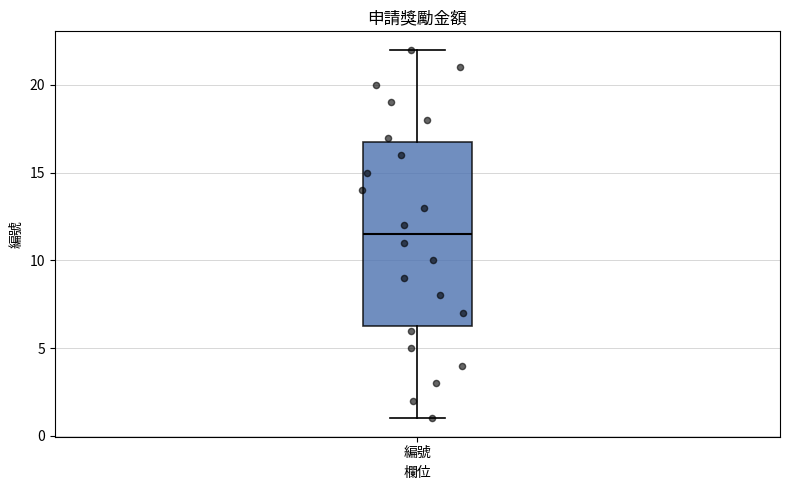

Transcribe this box plot: give where the median line is, the range the box spans, and where the two whiskers end, as read against the y-axis. The values are not printed on the chart, so give them approximately, as read against the axis.

median 11.5, box 6.5 to 17.0, whiskers 1.0 to 22.0